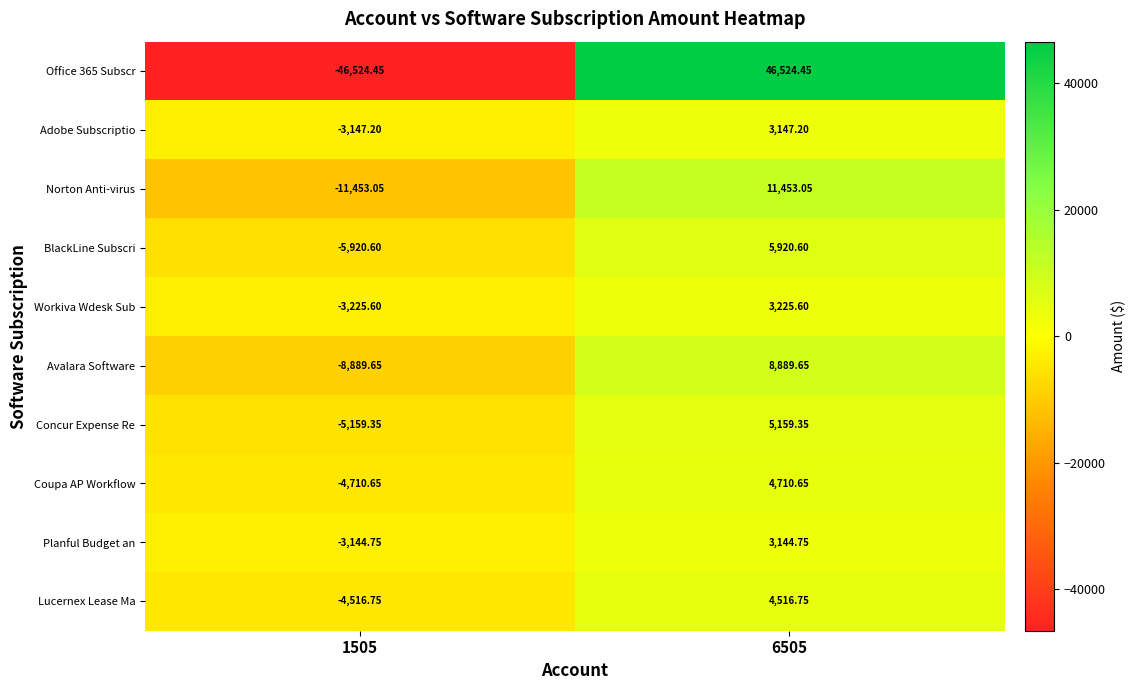

Which label corresponds to the smallest value in the chart?

1505